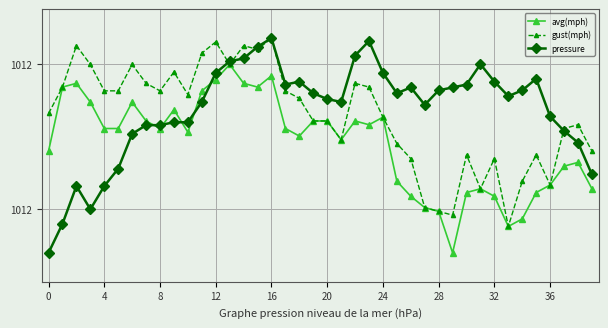

Which series has the largest range (max minus min)?

pressure